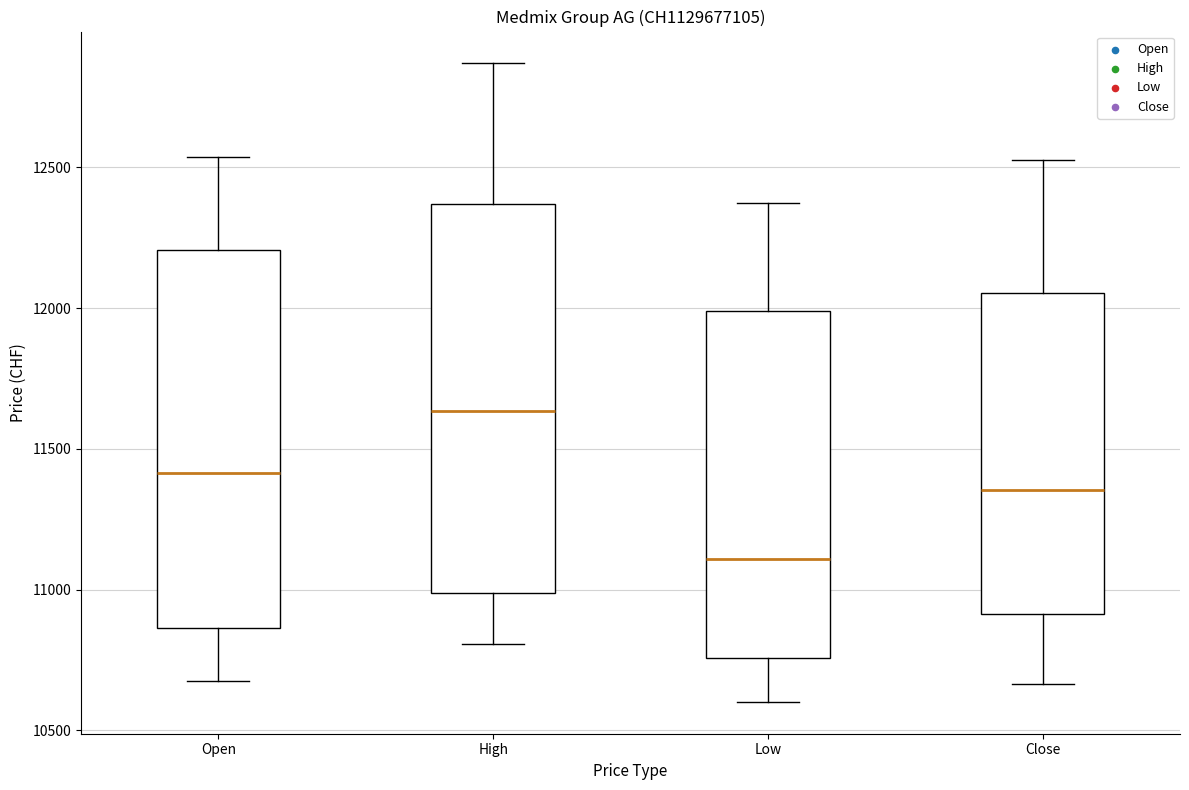

Which box has the highest median line?

High